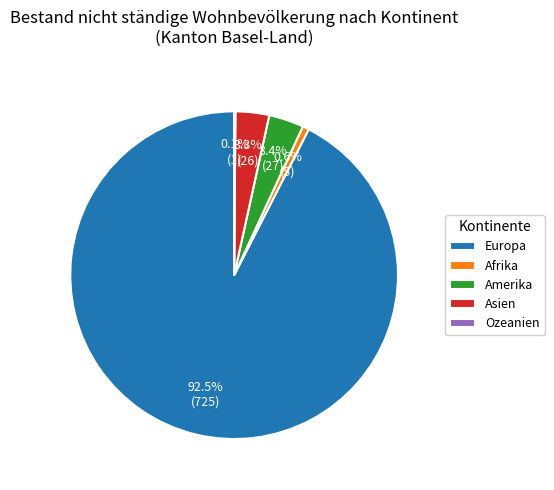

To the nearest percent, what is the difference between the Afrika and Europa slice percentages?

92%